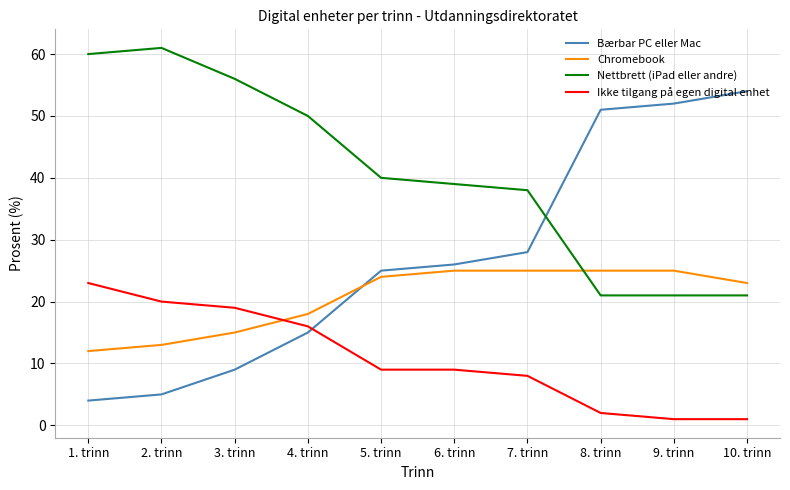

Which series has the widest spread of values?

Bærbar PC eller Mac